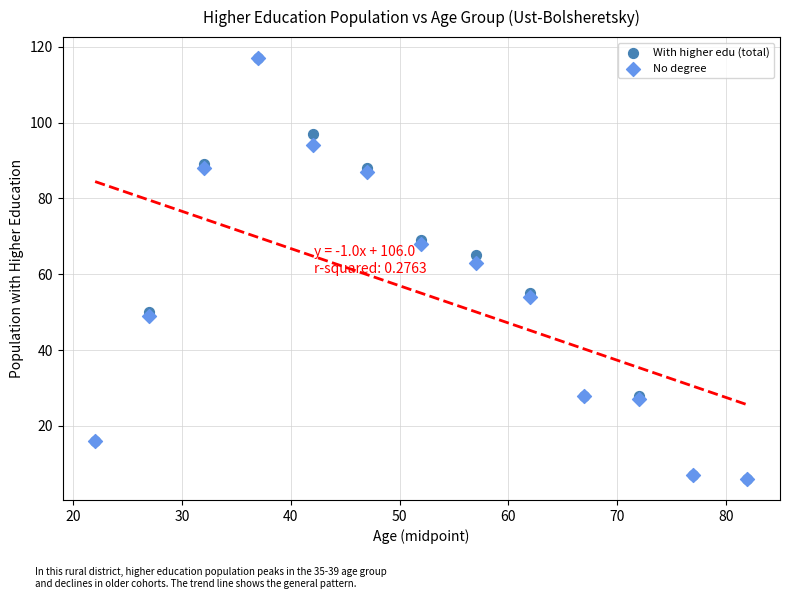

In the With higher edu (total) series, what Y value is closest to 61?

65